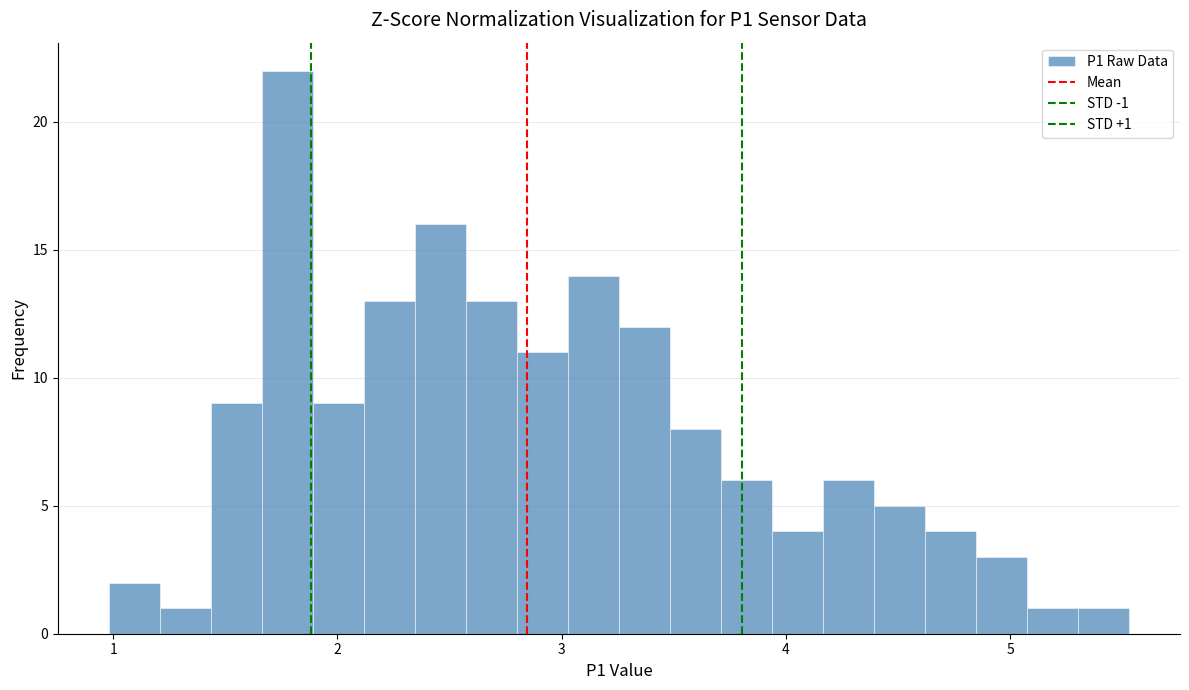

Read against the x-axis, roughly where is the centre of the tallest bar?

1.8